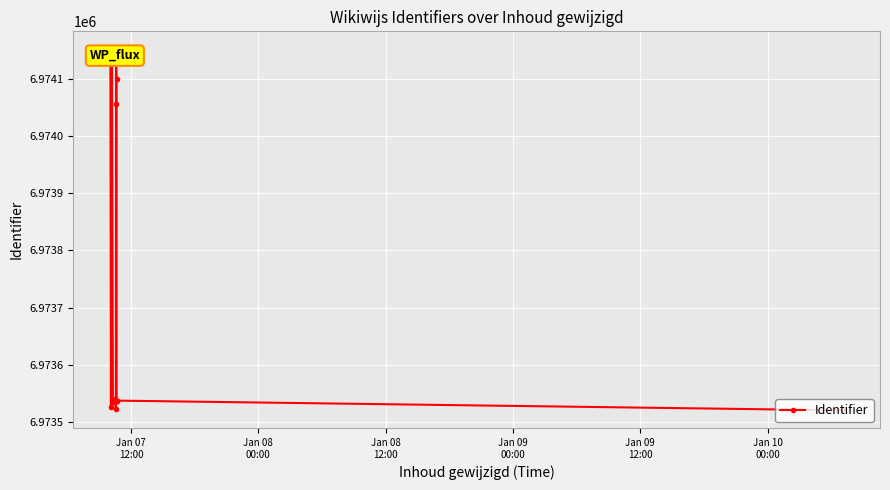

How many series are shown in this chart?

1